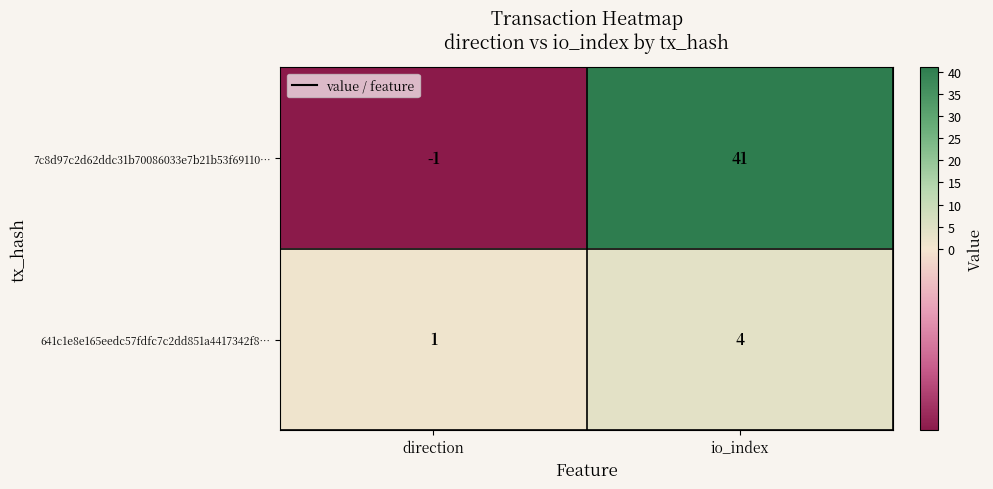

What is the sum of all 641c1e8e165eedc57fdfc7c2dd851a4417342f8… values?

5